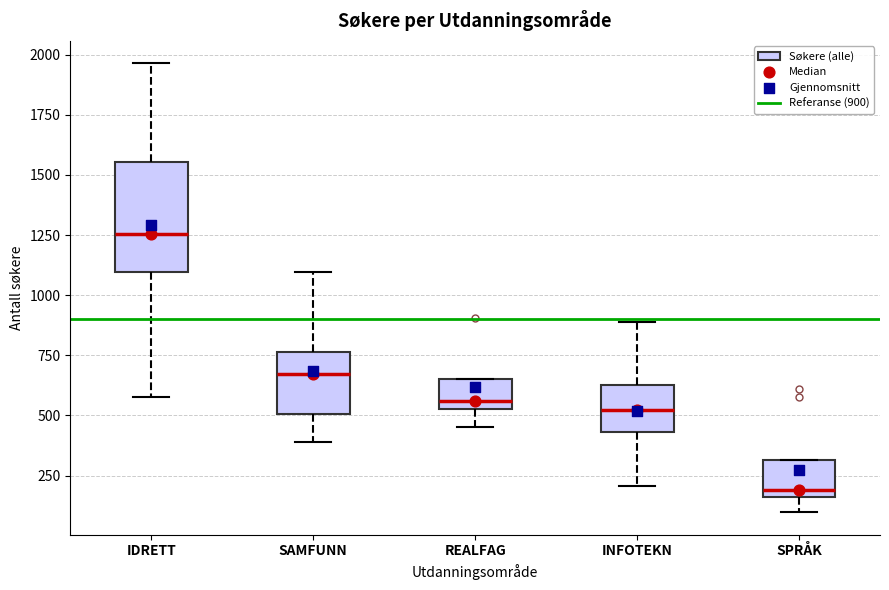

Reading left to right, transcribe this box plot: for each box, give where its median line is, the range the box spans, and where its two whiskers end, as read against the y-axis. The values are not printed on the chart, so give them approximately, as read against the axis.

IDRETT: median 1250, box 1100 to 1550, whiskers 600 to 1950
SAMFUNN: median 650, box 500 to 750, whiskers 400 to 1100
REALFAG: median 550 (just above the box's lower edge), box 550 to 650, whiskers 450 to 650
INFOTEKN: median 500, box 450 to 650, whiskers 200 to 900
SPRÅK: median 200, box 150 to 300, whiskers 100 to 300